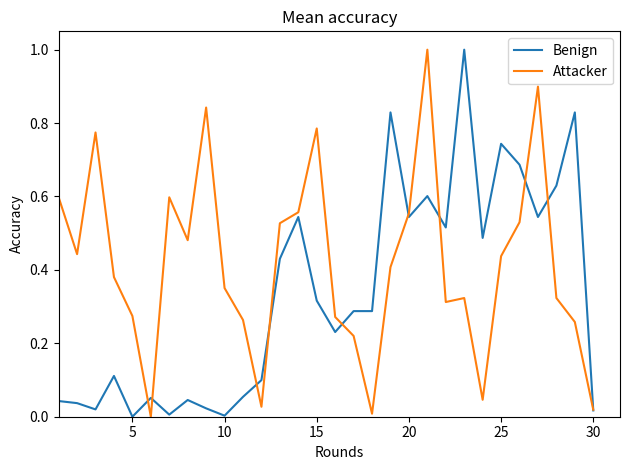

What is the maximum value shown in the chart?

1.0